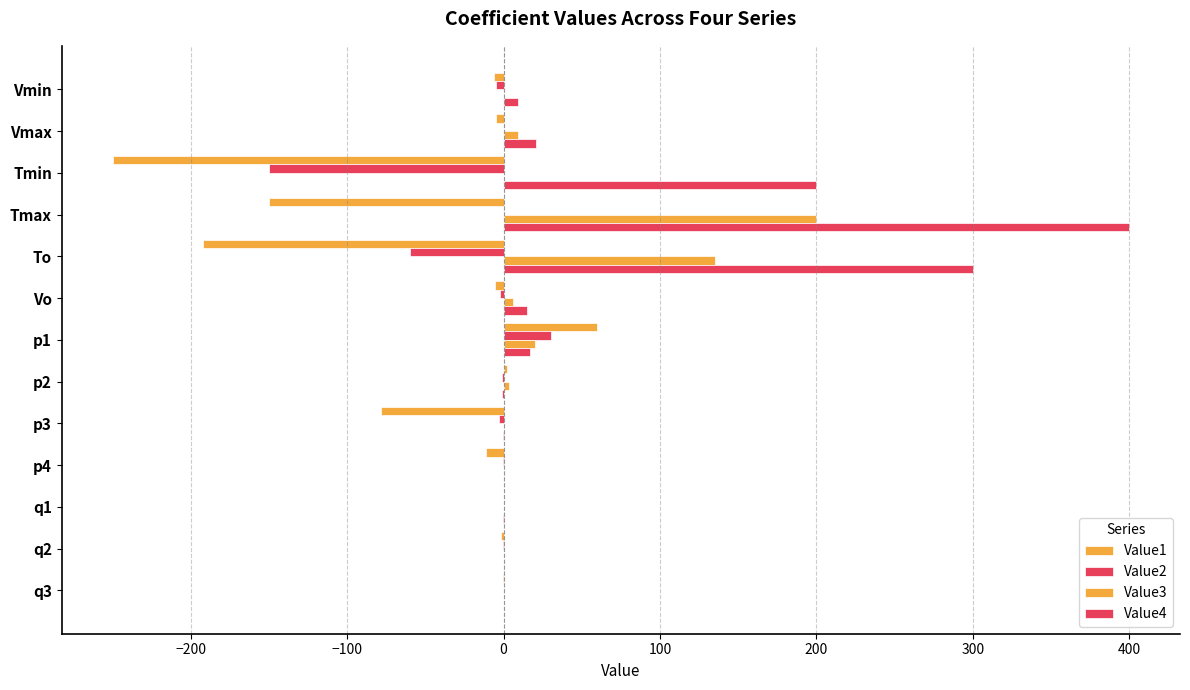

How many series are shown in this chart?

4